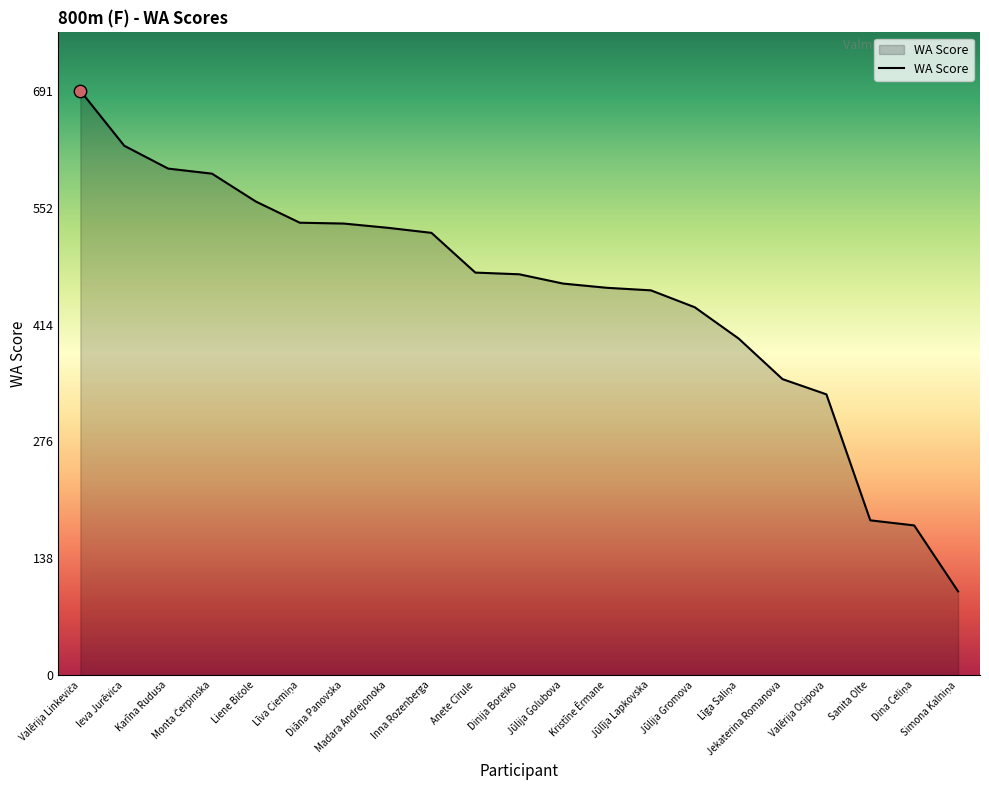

What is the ratio of the value at Madara Andrejonoka to the value at Inna Rozenberga?

1.0